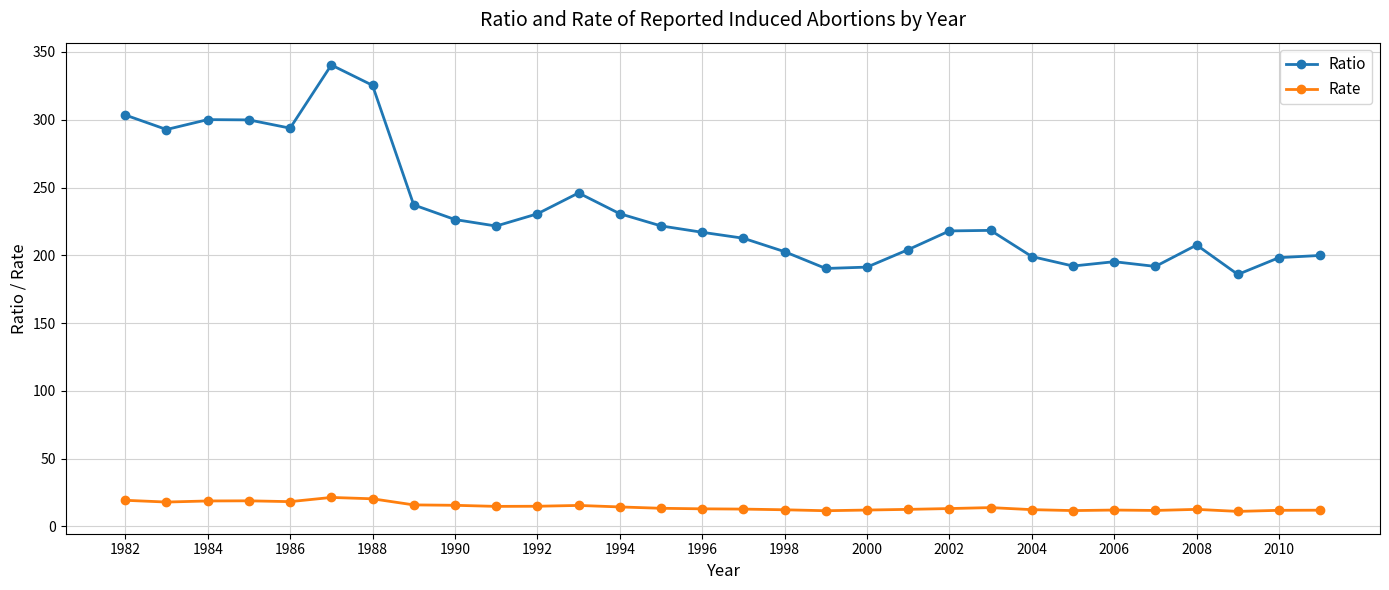

True or false: Rate has more than 2 interior local peaks.

True